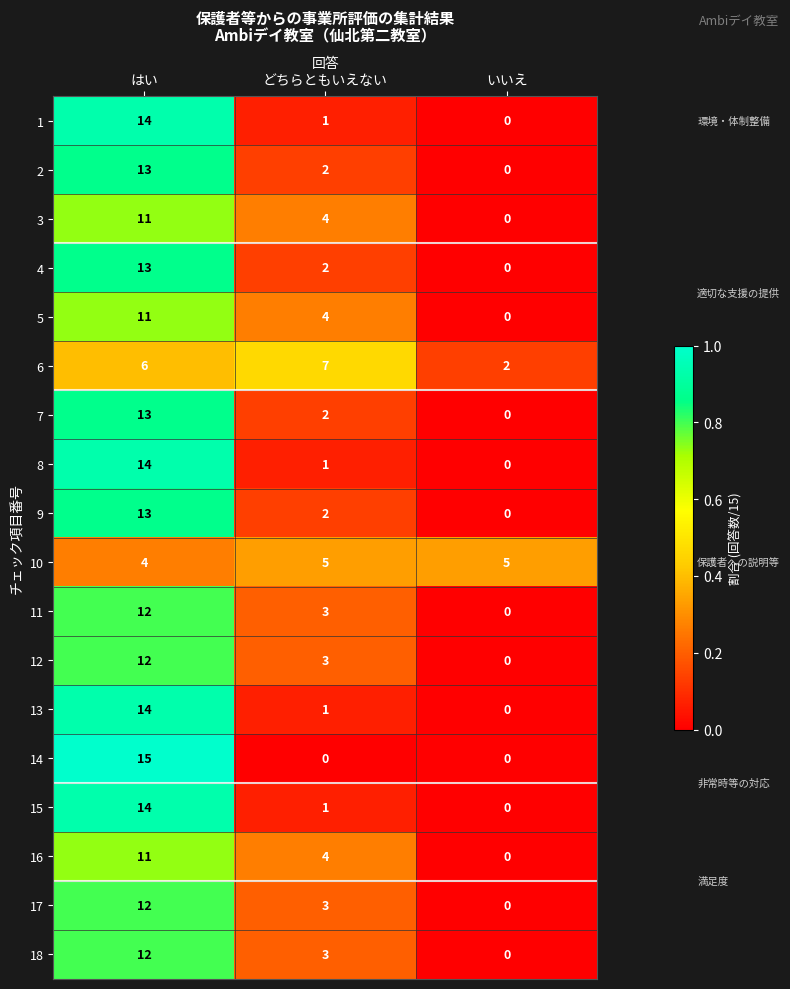

What is the difference between the highest and lowest values at どちらともいえない?

7